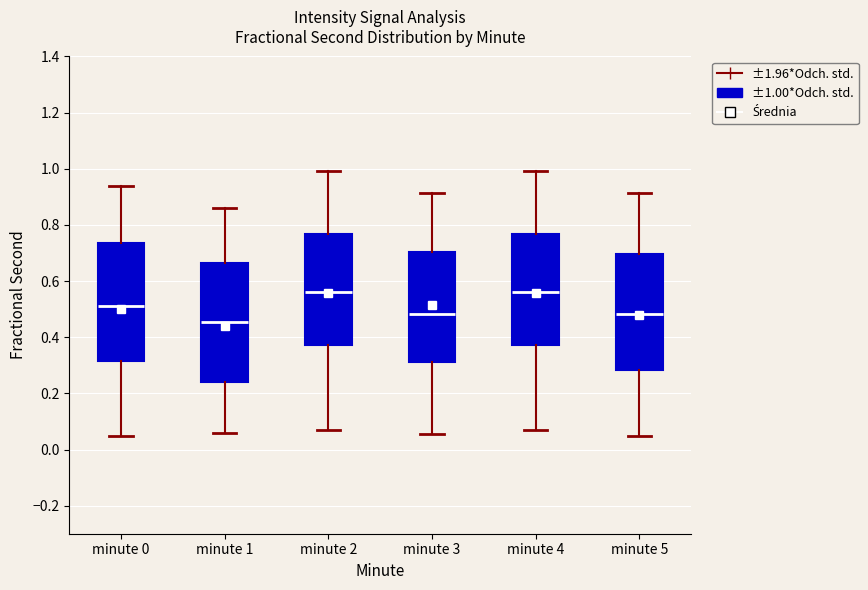

Reading left to right, read every box against the y-axis: the position of its median line, the range the box covers, and the ends of its whiskers. The values are not printed on the chart, so give them approximately, as read against the axis.

minute 0: median 0.52, box 0.32 to 0.74, whiskers 0.04 to 0.94
minute 1: median 0.46, box 0.24 to 0.66, whiskers 0.06 to 0.86
minute 2: median 0.56, box 0.38 to 0.76, whiskers 0.08 to 1.00
minute 3: median 0.48, box 0.32 to 0.70, whiskers 0.06 to 0.92
minute 4: median 0.56, box 0.38 to 0.76, whiskers 0.08 to 1.00
minute 5: median 0.48, box 0.28 to 0.70, whiskers 0.04 to 0.92